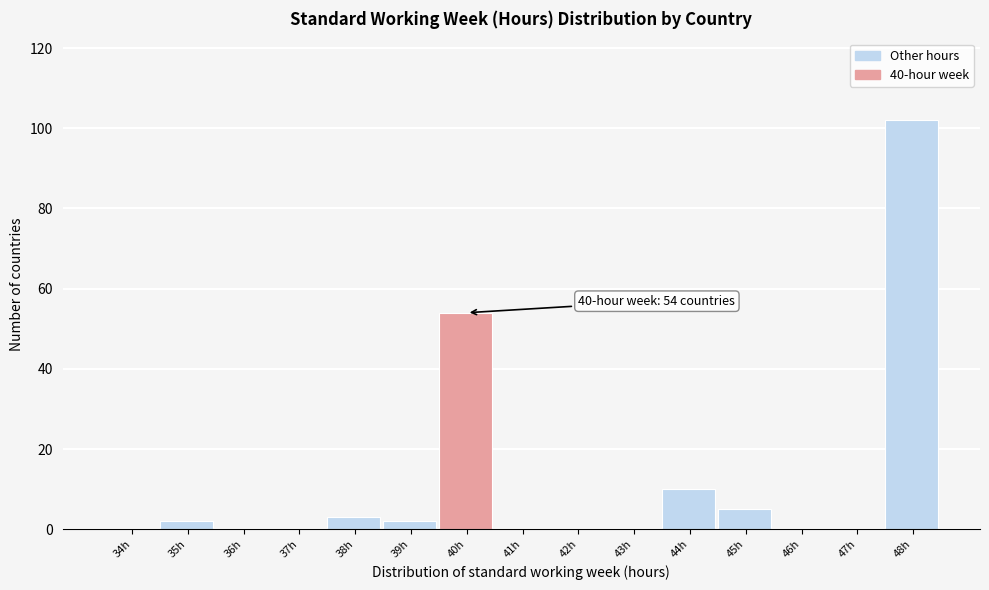

Reading left to right, transcribe all the data shown in this chart.

34h=0	35h=2	36h=0	37h=0	38h=3	39h=2	40h=54	41h=0	42h=0	43h=0	44h=10	45h=5	46h=0	47h=0	48h=102